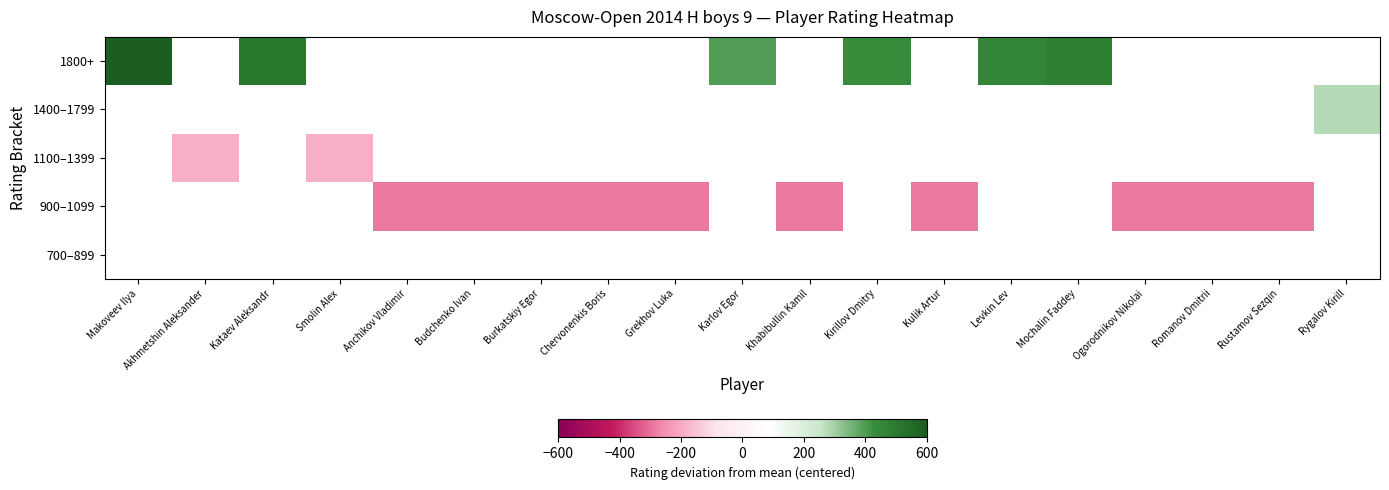

What is the minimum value shown in the chart?

-290.3